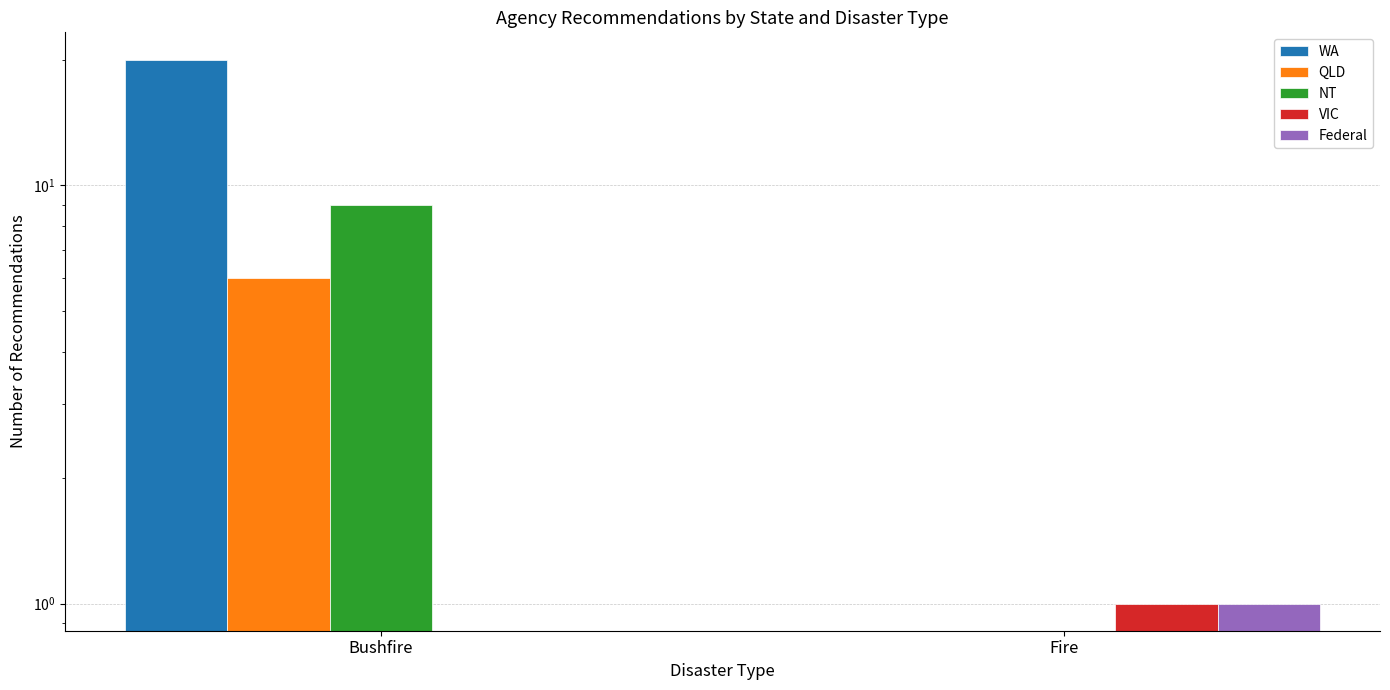

Which has a higher value, Fire or Bushfire?

Bushfire